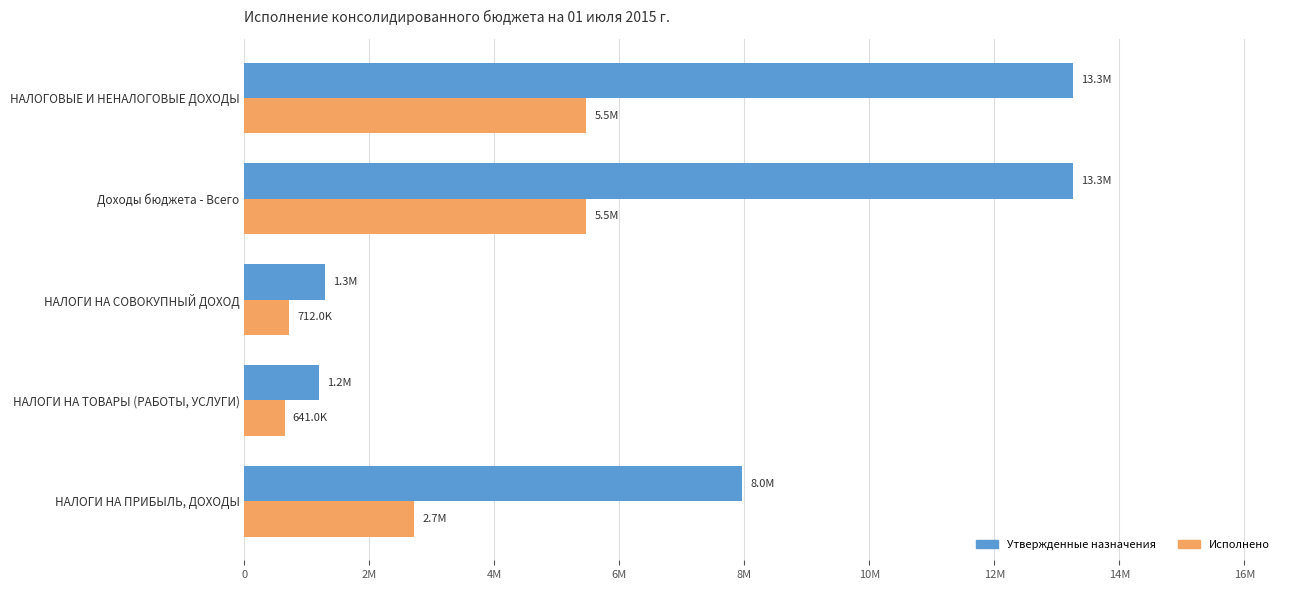

At how many categories does at least one series exceed 6215210?

3